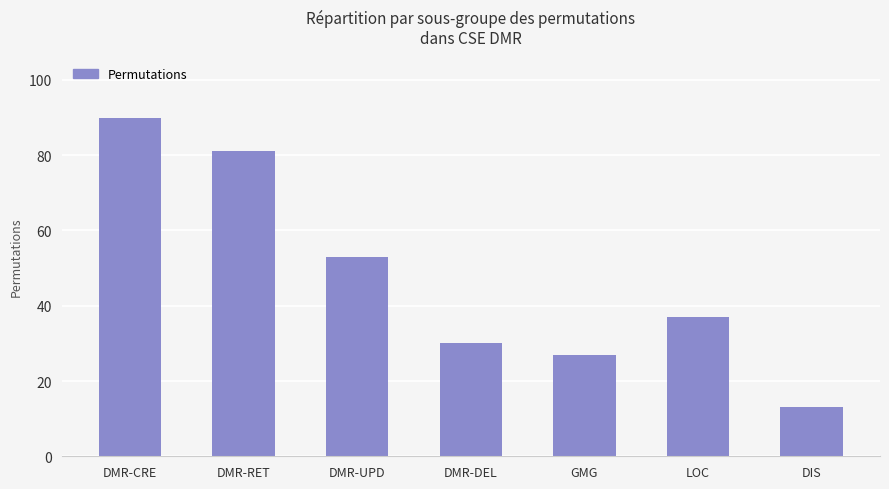

Rank the categories by value from highest to lowest.

DMR-CRE, DMR-RET, DMR-UPD, LOC, DMR-DEL, GMG, DIS